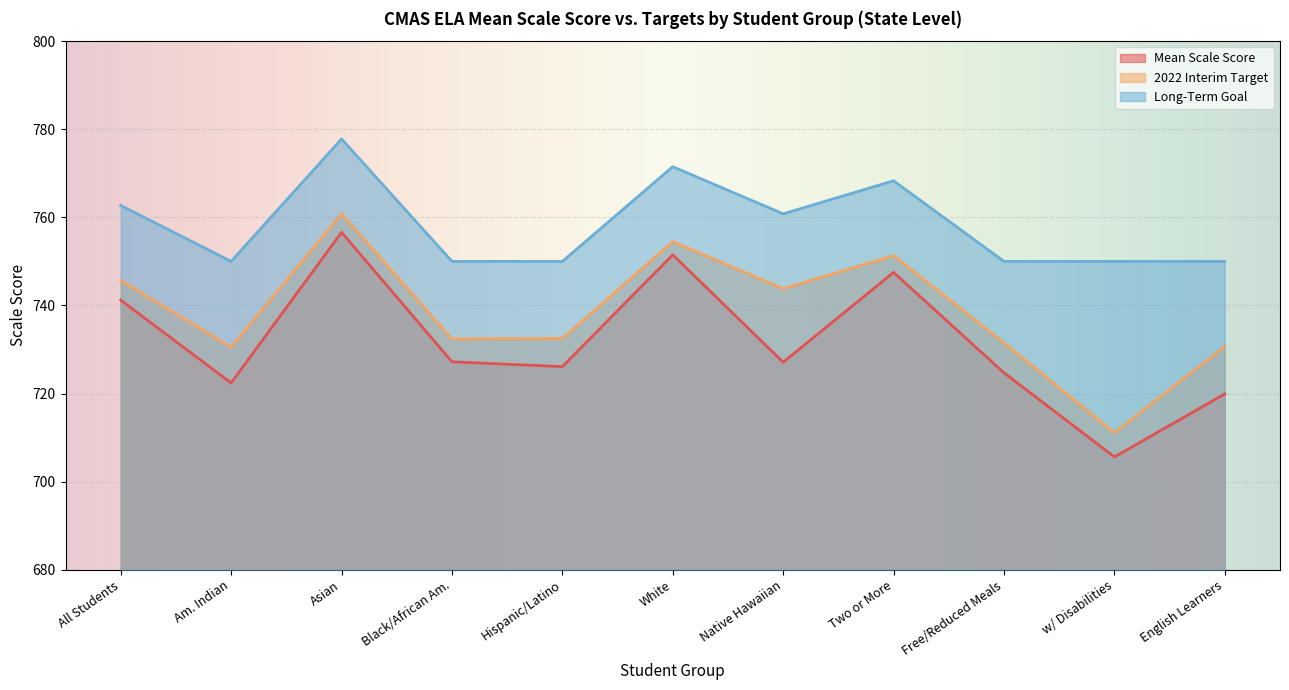

Does the chart display data point markers on the line(s)?

No